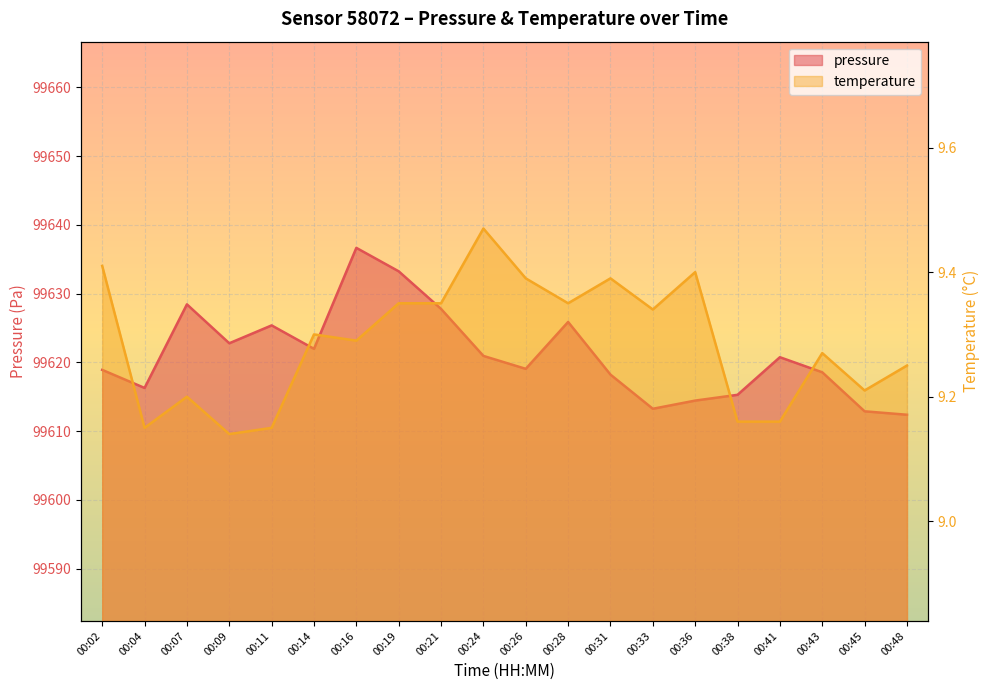

Where is the first local minimum for temperature?

00:04